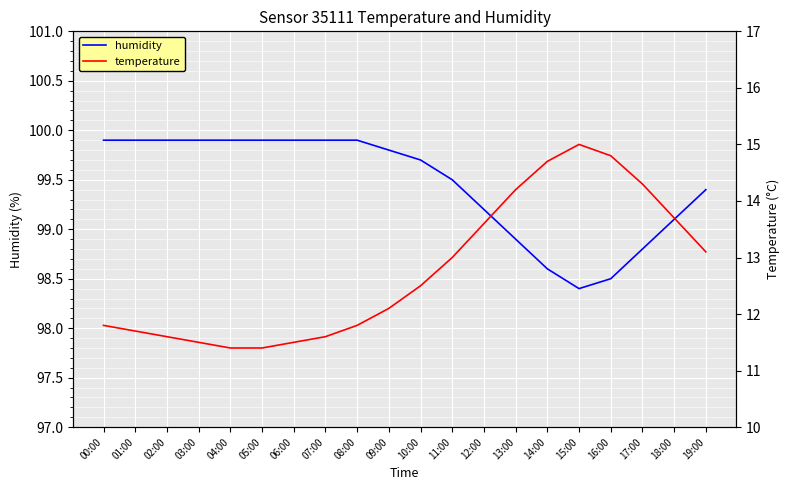

What is the sum of all temperature values?

255.3